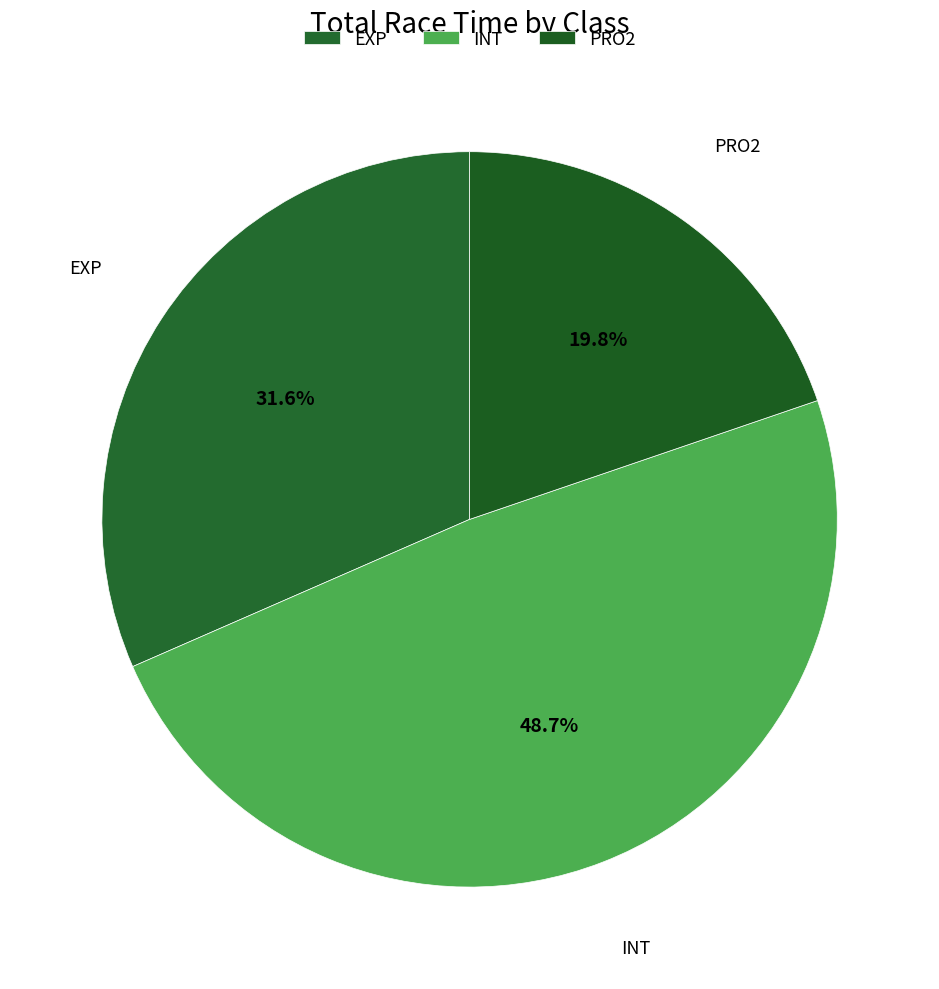

To the nearest percent, what is the difference between the largest and smallest slice percentages?

29%